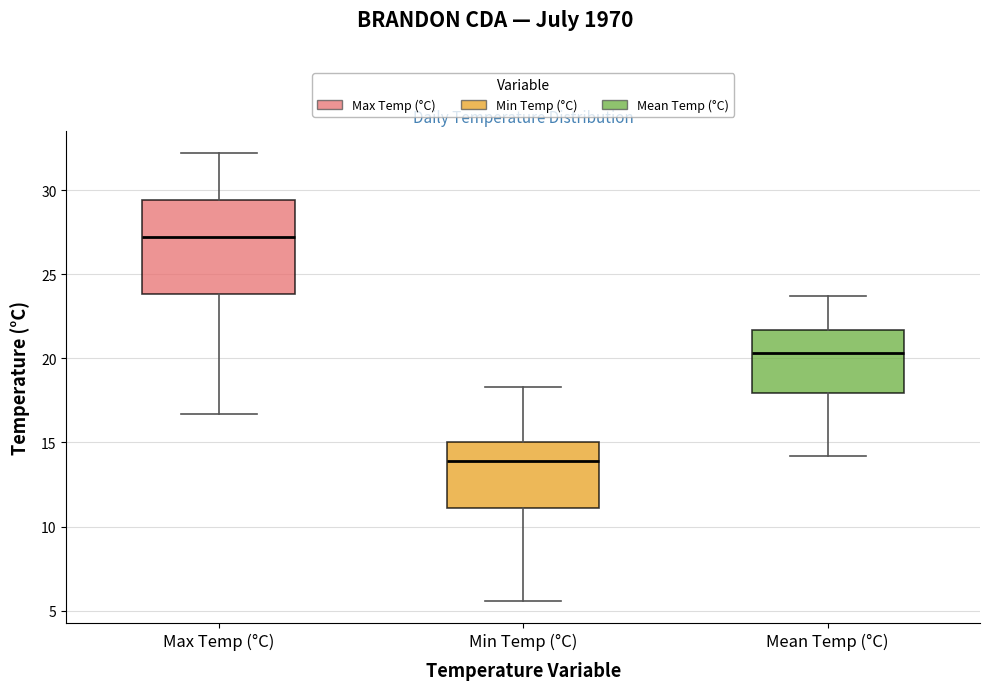

Reading left to right, transcribe this box plot: for each box, give where its median line is, the range the box spans, and where its two whiskers end, as read against the y-axis. The values are not printed on the chart, so give them approximately, as read against the axis.

Max Temp (°C): median 27.0, box 24.0 to 29.5, whiskers 16.5 to 32.0
Min Temp (°C): median 14.0, box 11.0 to 15.0, whiskers 5.5 to 18.5
Mean Temp (°C): median 20.5, box 18.0 to 21.5, whiskers 14.0 to 23.5